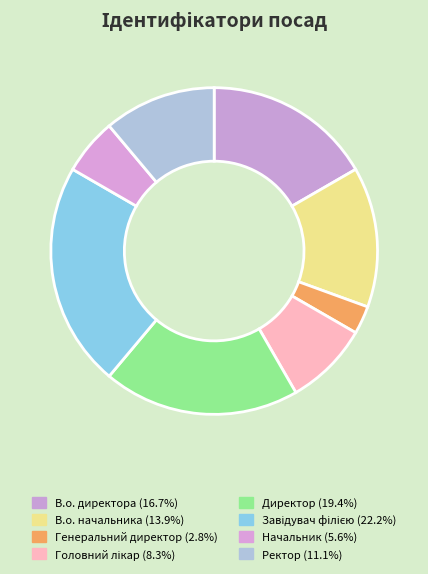

How many segments does this pie chart have?

8